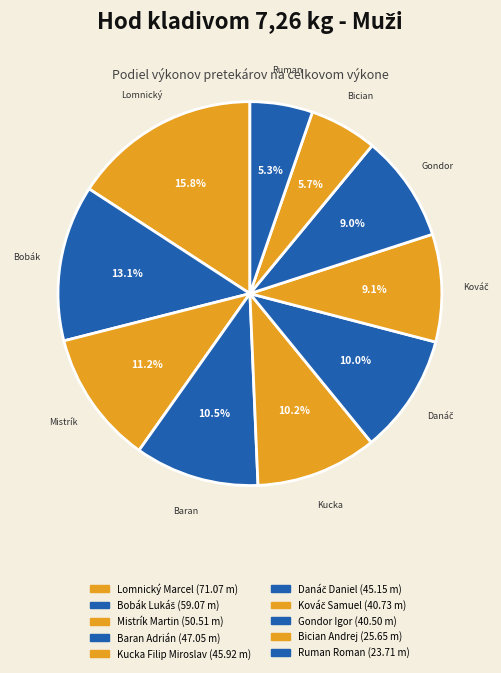

How much of the chart is everything except Bician Andrej?

94.3%